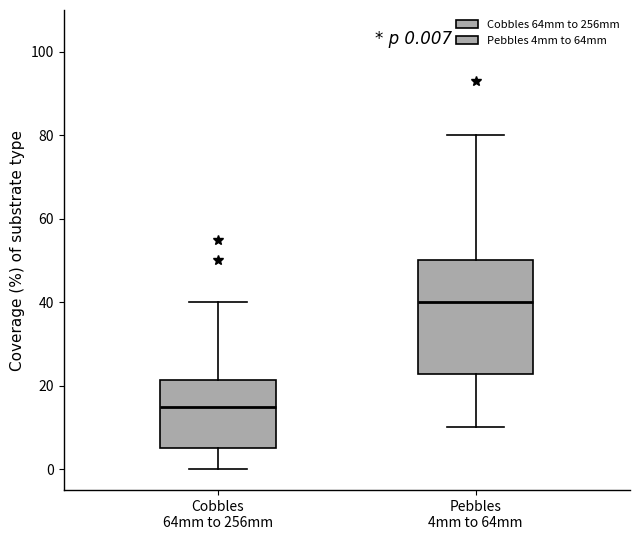

Which box's median line is the lowest?

Cobbles 64mm to 256mm